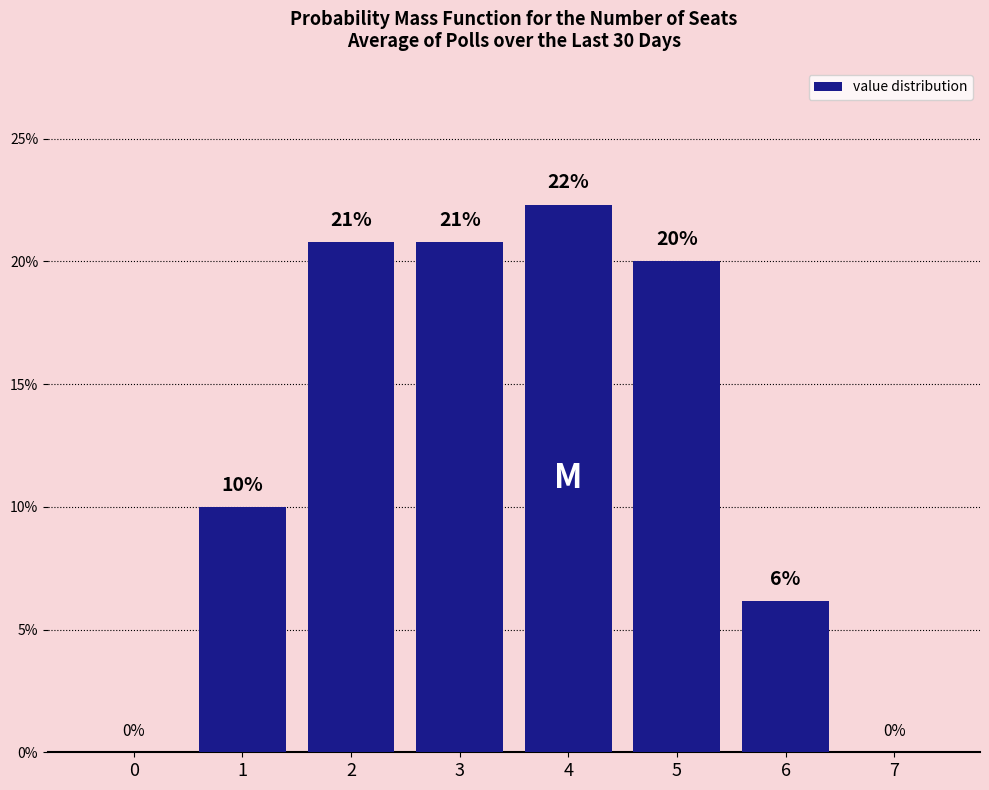

Which has a higher value, 0 or 4?

4